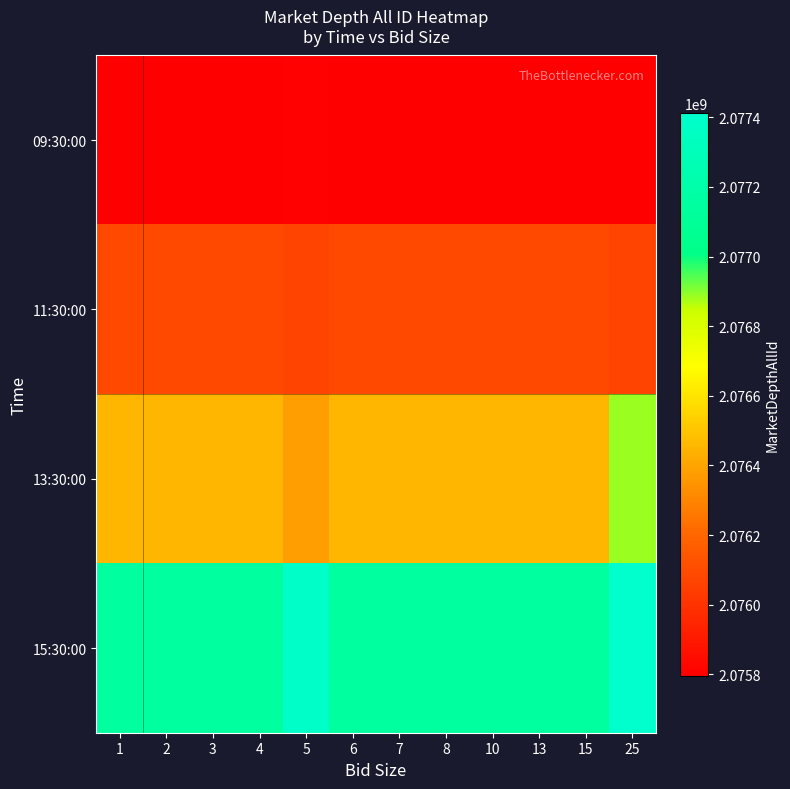

Which series has the widest spread of values?

13:30:00